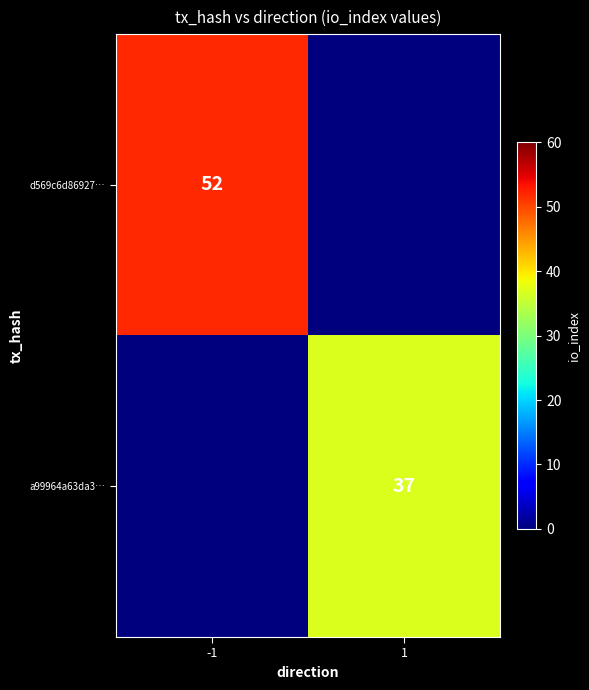

What is the maximum value shown in the chart?

52